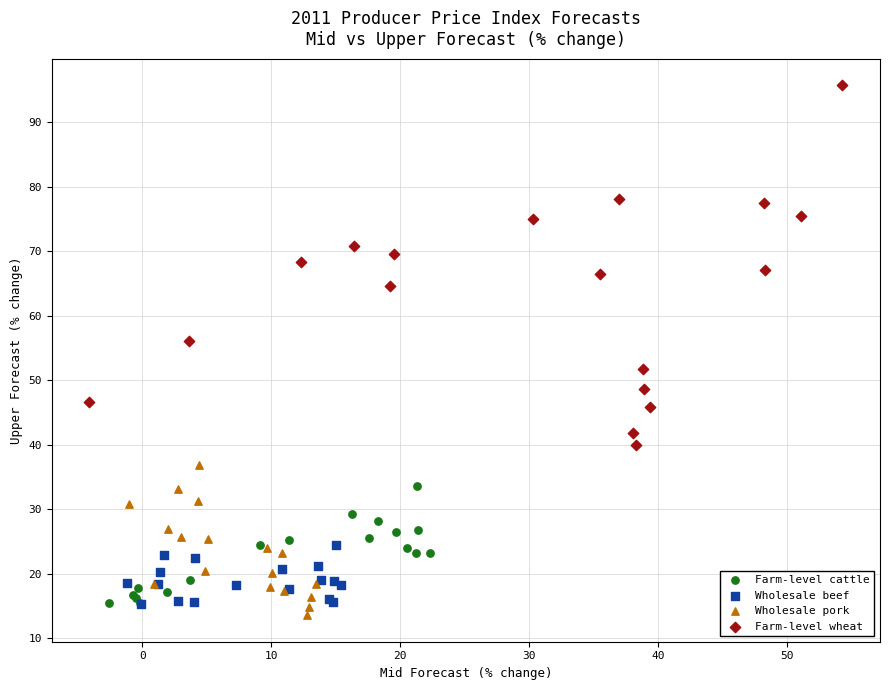

Which series contains the highest Y value?

Farm-level wheat